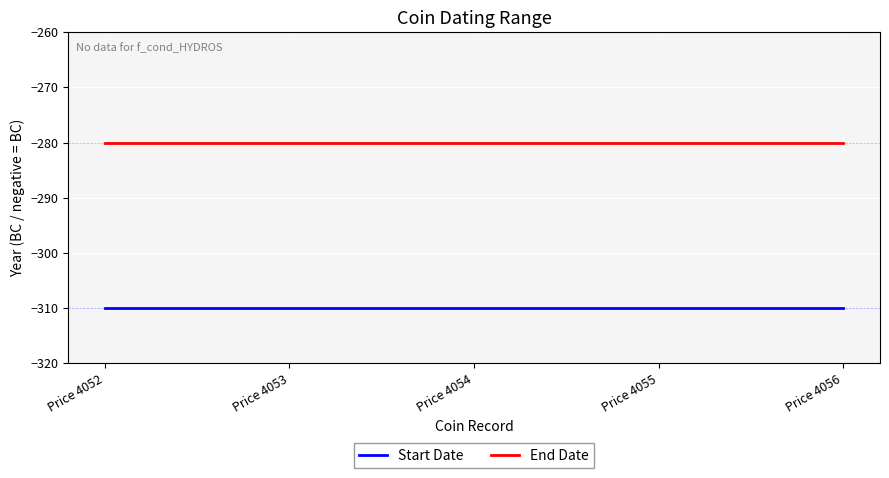

What is the smallest value displayed?

-310